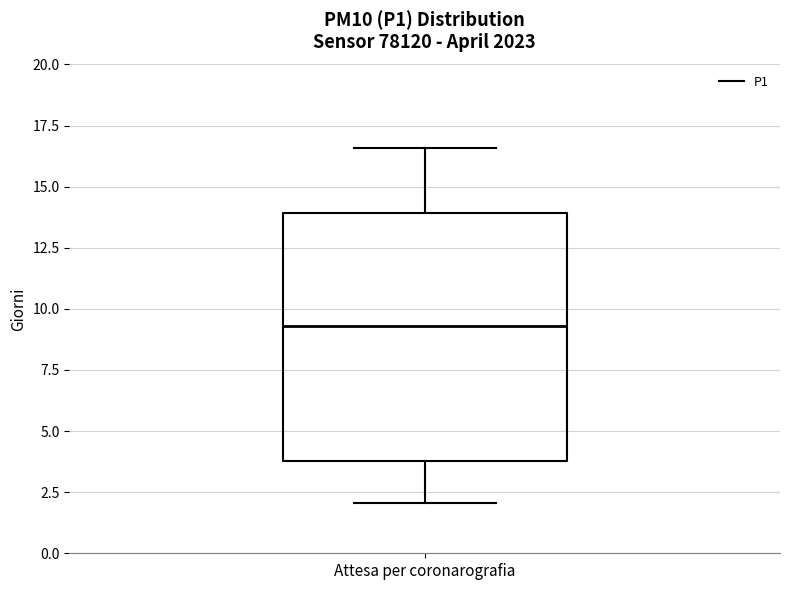

Where is the upper edge of the box for Attesa per coronarografia on the y-axis? The values are not printed on the chart, so give them approximately, as read against the axis.

14.0